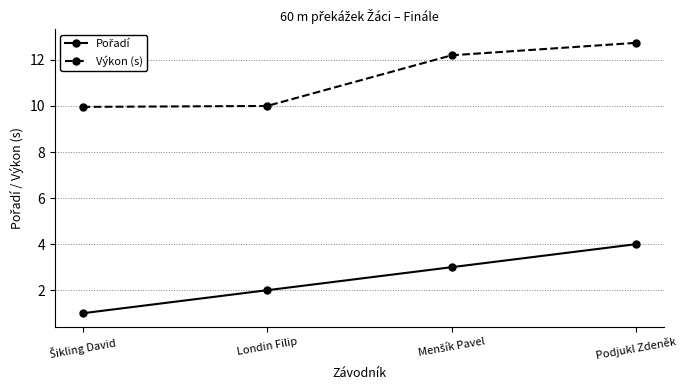

True or false: Výkon (s) has a value of 12.7 at Podjukl Zdeněk.

True